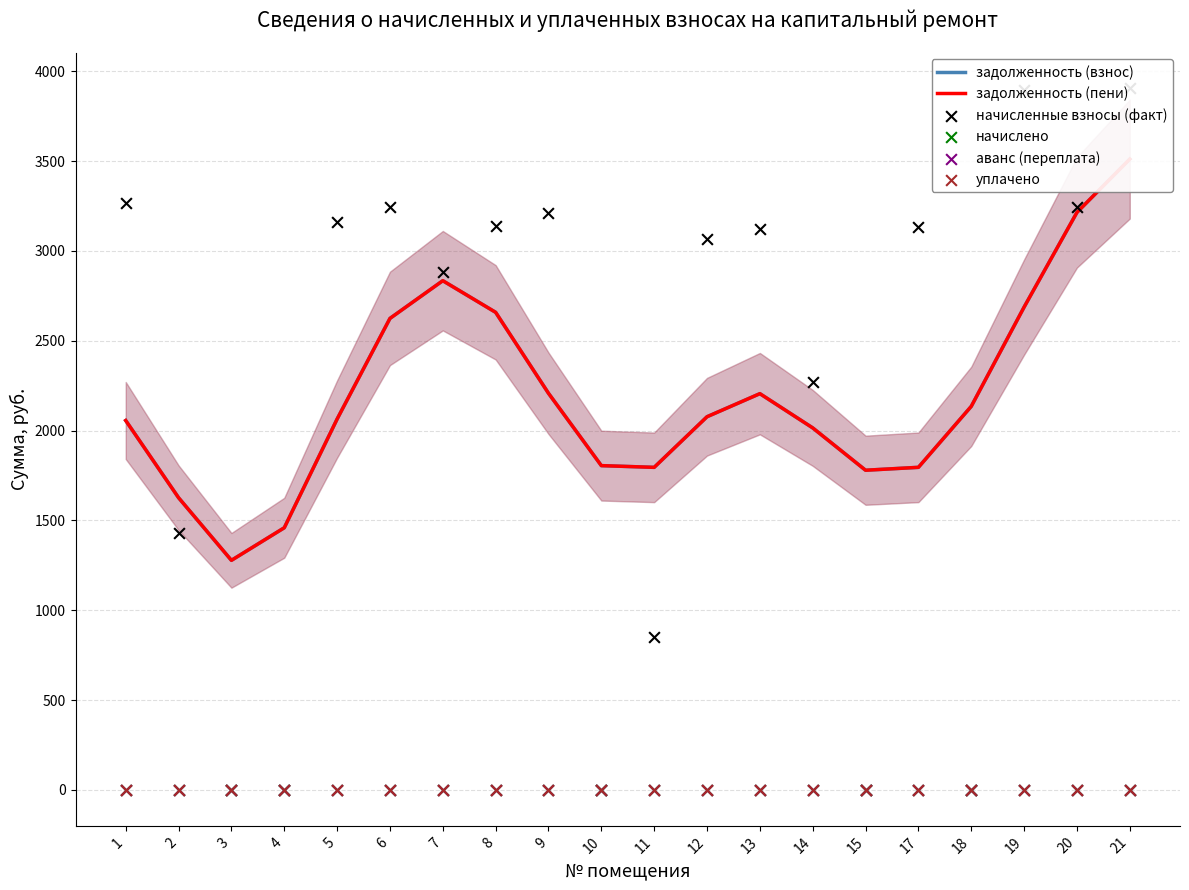

At which category is the sum across all series the highest?

21